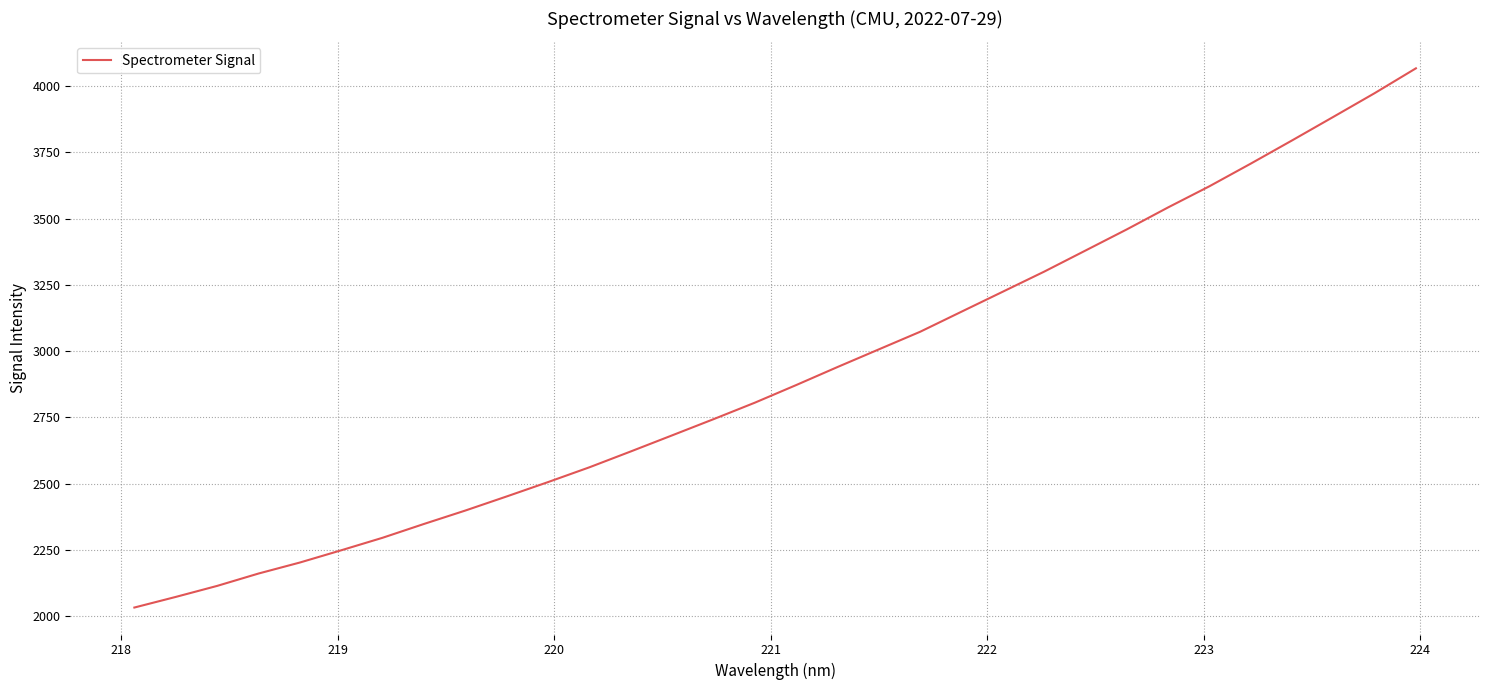

What is the smallest value displayed?

2031.8